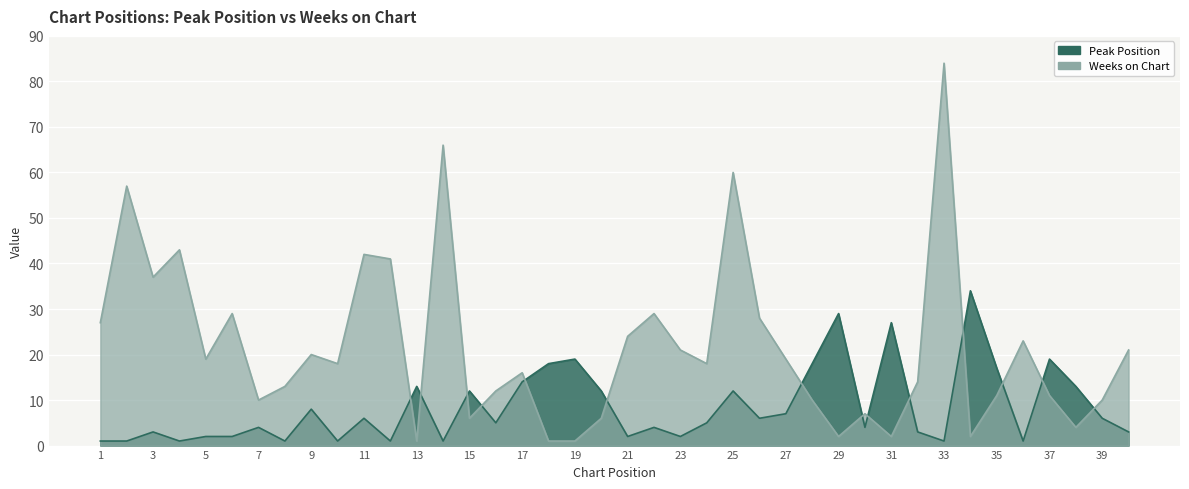

Rank the series by their average value, from highest to lowest.

Weeks on Chart, Peak Position